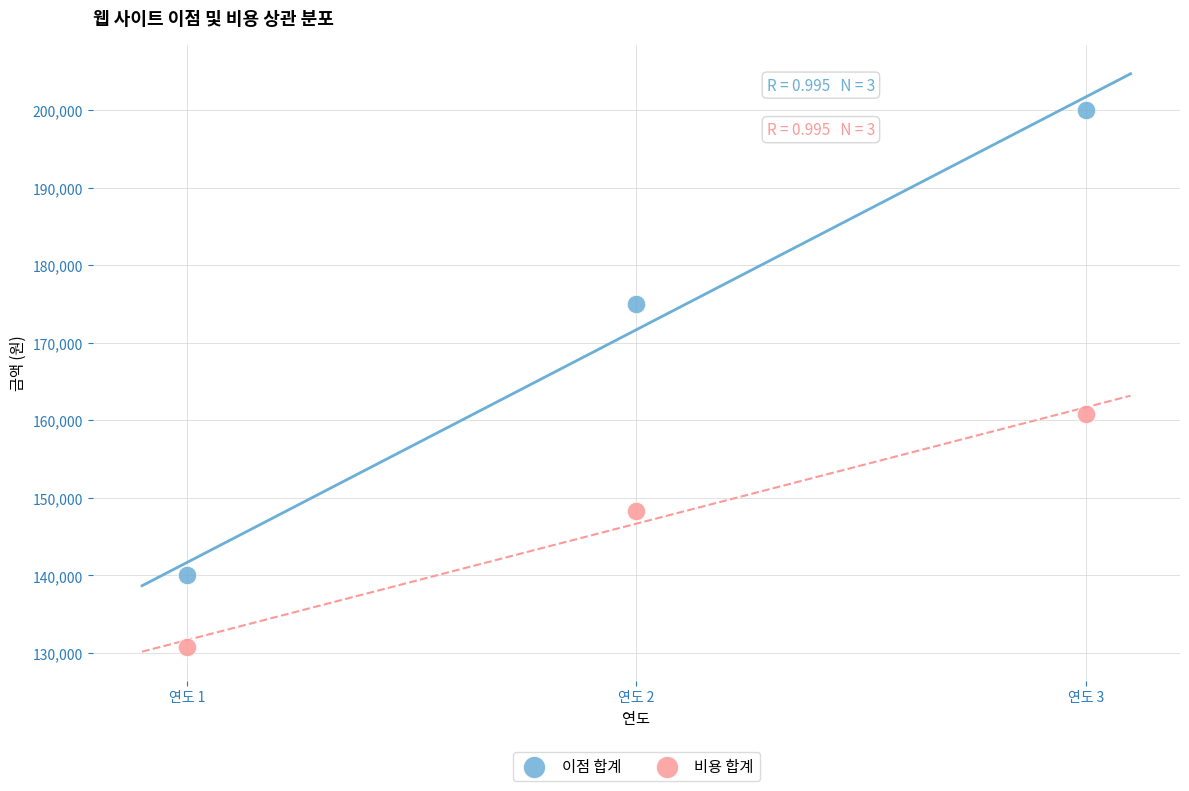

What are all the series names shown in the legend?

이점 합계, 비용 합계